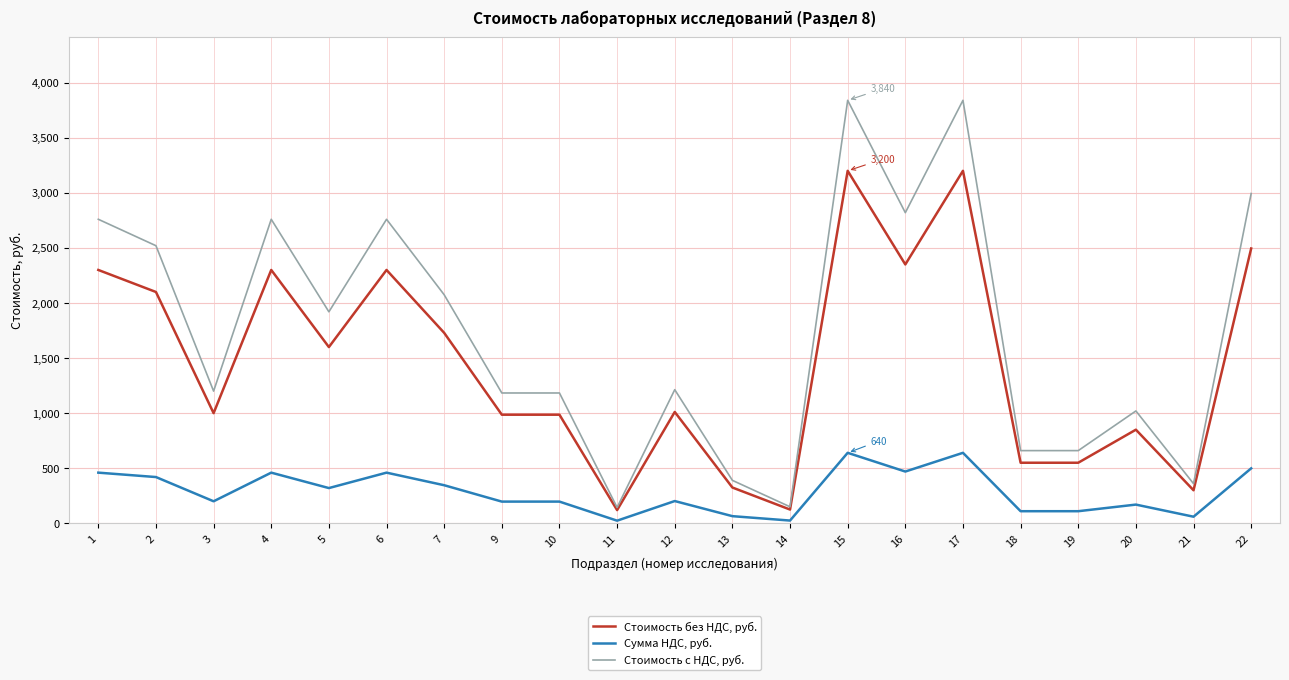

What is the smallest value displayed?

24.0